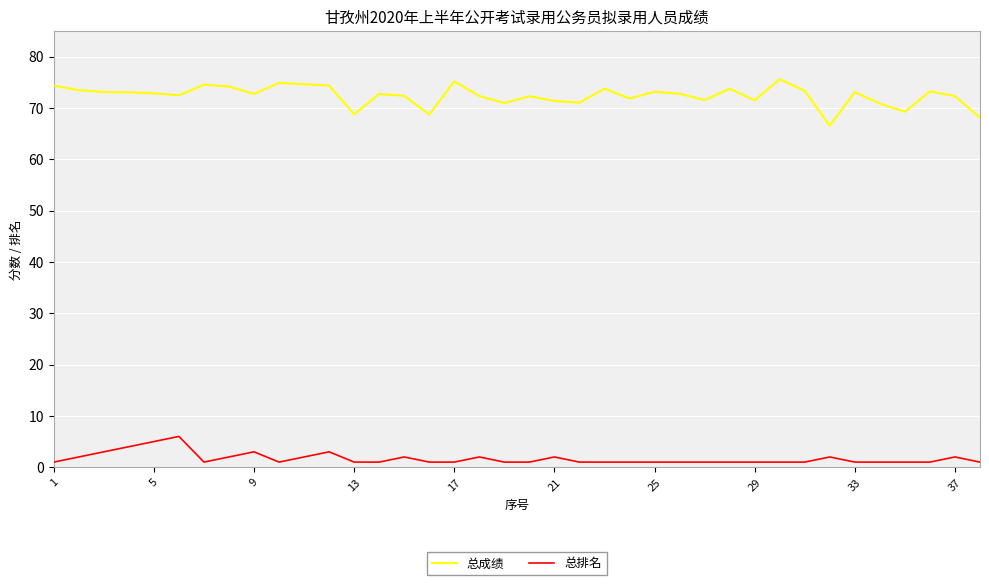

Which series has the widest spread of values?

总成绩